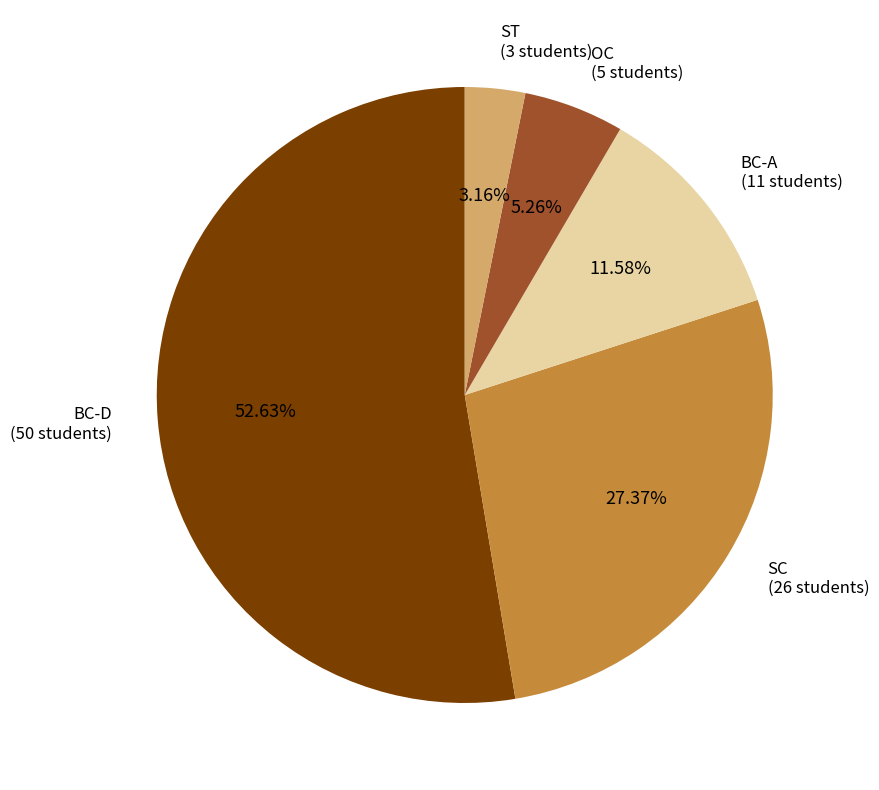

Is the sum of BC-D and BC-A greater than half?

Yes